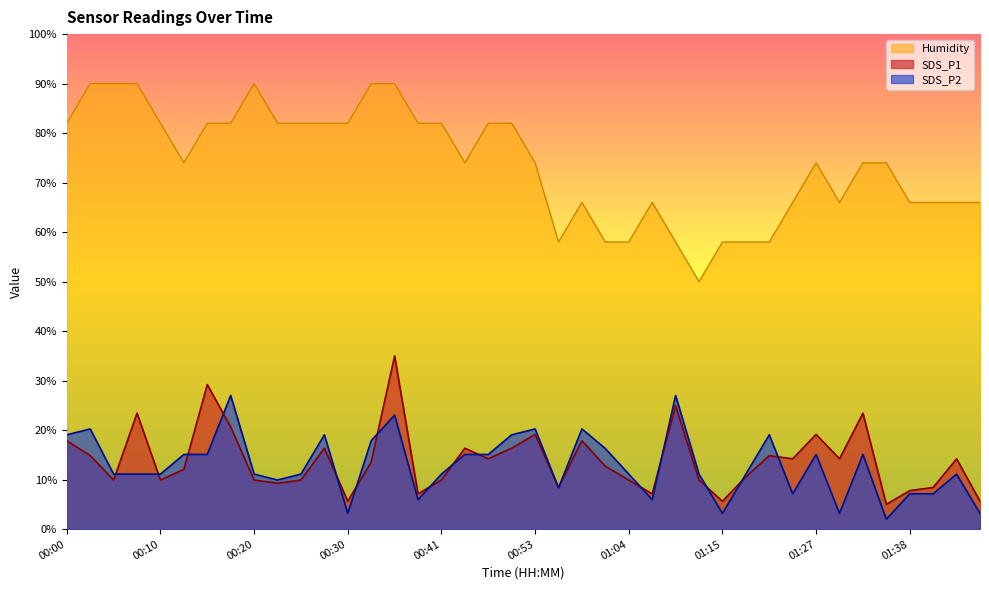

Which series has the largest total across all categories?

Humidity